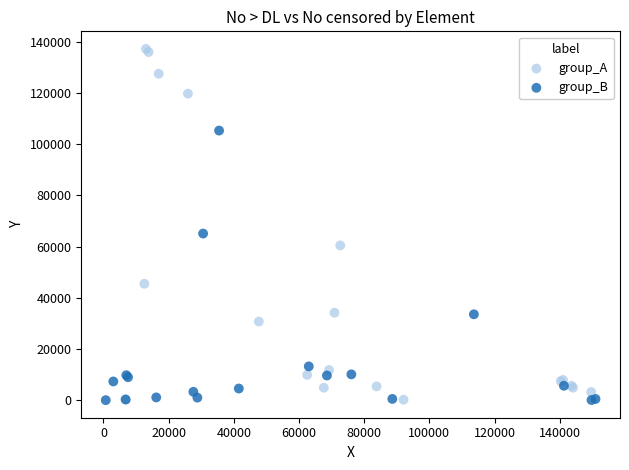

Which series has the widest spread of Y values?

group_A